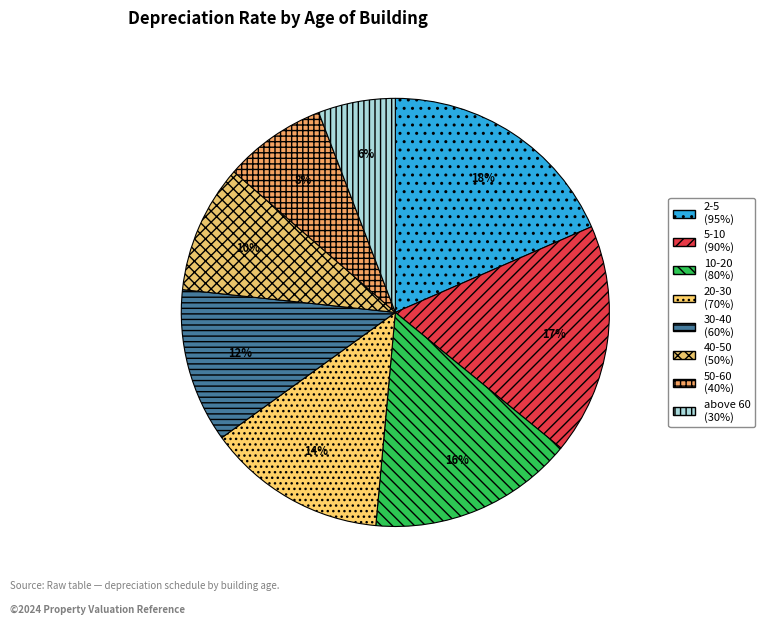

To the nearest percent, what is the difference between the 50-60 and 10-20 slice percentages?

8%